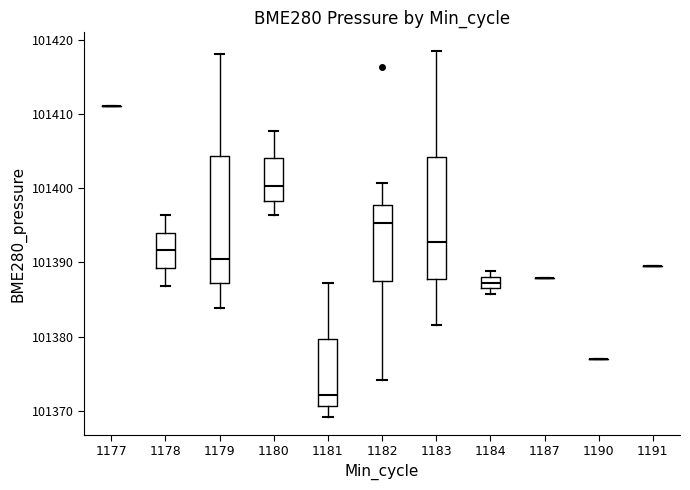

Reading left to right, transcribe this box plot: for each box, give where its median line is, the range the box spans, and where its two whiskers end, as read against the y-axis. The values are not printed on the chart, so give them approximately, as read against the axis.

1177: box collapsed to a line at 101411, whiskers 101411 to 101411
1178: median 101392, box 101389 to 101394, whiskers 101387 to 101396
1179: median 101390, box 101387 to 101404, whiskers 101384 to 101418
1180: median 101400, box 101398 to 101404, whiskers 101396 to 101408
1181: median 101372, box 101371 to 101380, whiskers 101369 to 101387
1182: median 101395, box 101387 to 101398, whiskers 101374 to 101401
1183: median 101393, box 101388 to 101404, whiskers 101382 to 101419
1184: median 101387, box 101386 to 101388, whiskers 101386 (below the box's lower edge) to 101389
1187: box collapsed to a line at 101388, whiskers 101388 to 101388
1190: box collapsed to a line at 101377, whiskers 101377 to 101377
1191: box collapsed to a line at 101390, whiskers 101390 to 101390